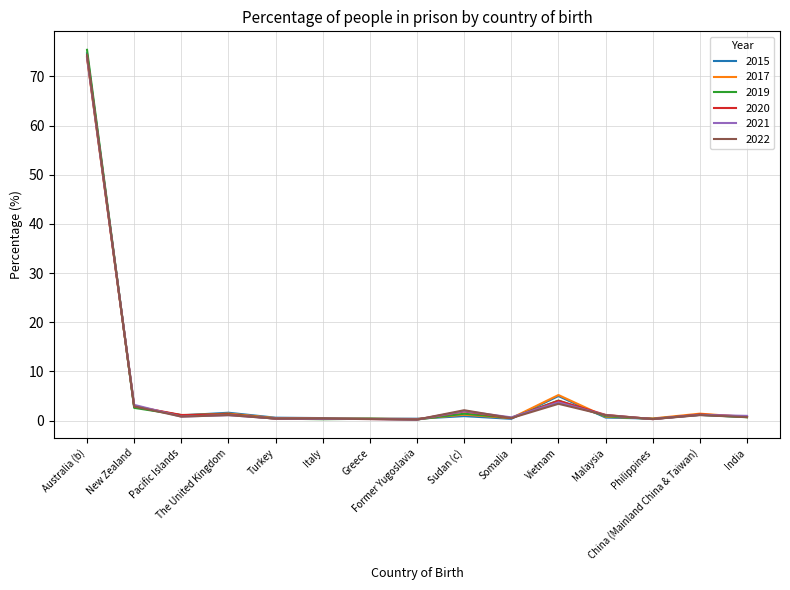

How many categories are shown in the chart?

15